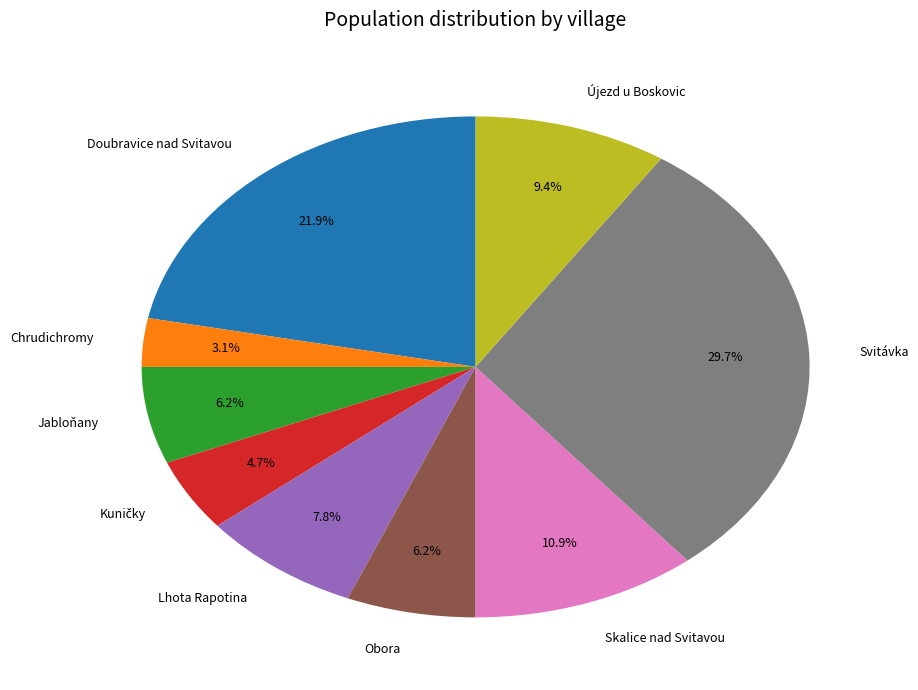

To the nearest percent, what is the average slice percentage?

11%